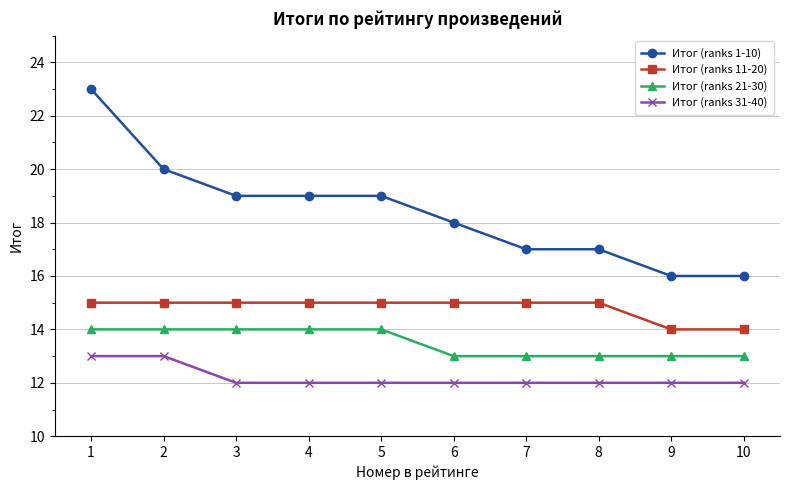

What is the difference between the highest and lowest values at 2?

7